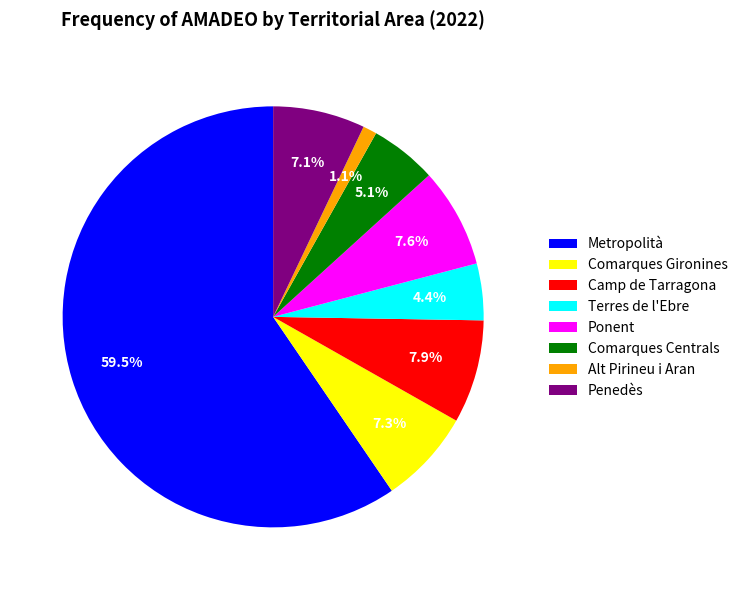

What percentage do Terres de l'Ebre and Metropolità together represent?

63.9%